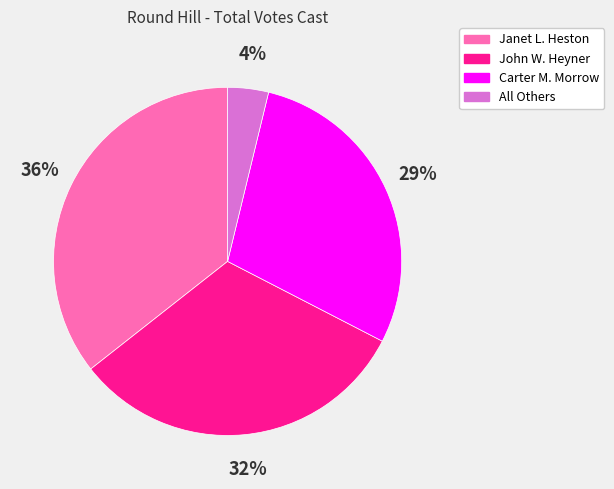

To the nearest percent, what is the difference between the largest and smallest slice percentages?

32%